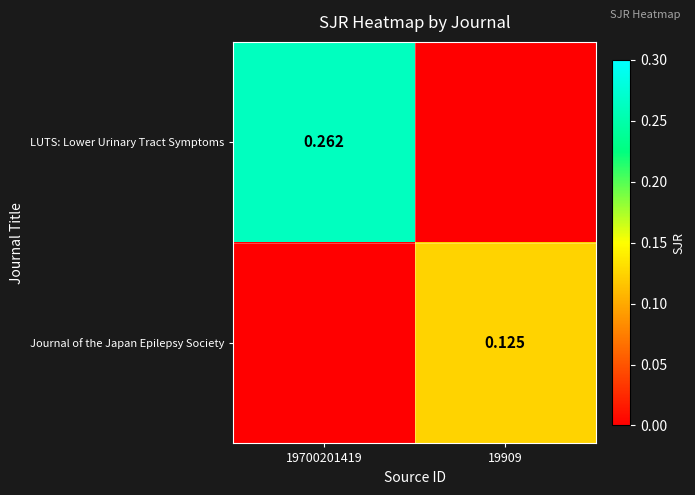

Is the value of Journal of the Japan Epilepsy Society at 19909 greater than the value of LUTS: Lower Urinary Tract Symptoms at 19909?

Yes